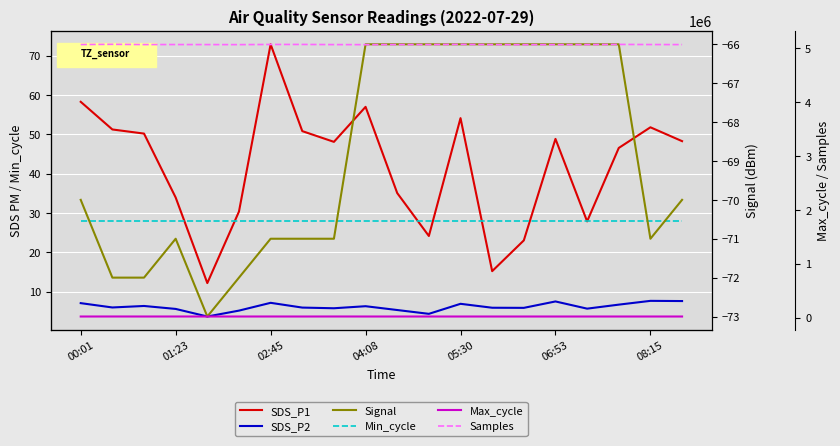

At which category does Max_cycle reach its first local valley?

02:45